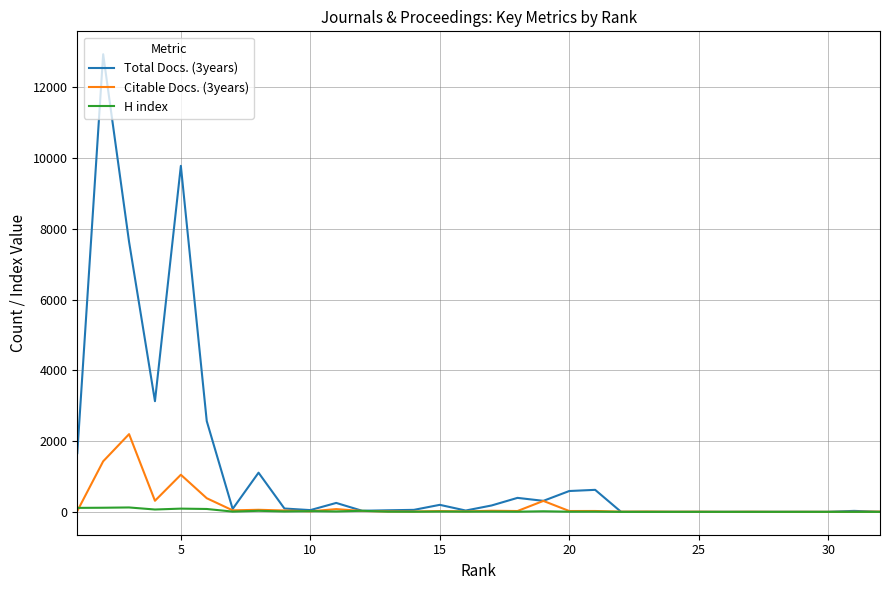

How many data points in H index are less than 7?

16